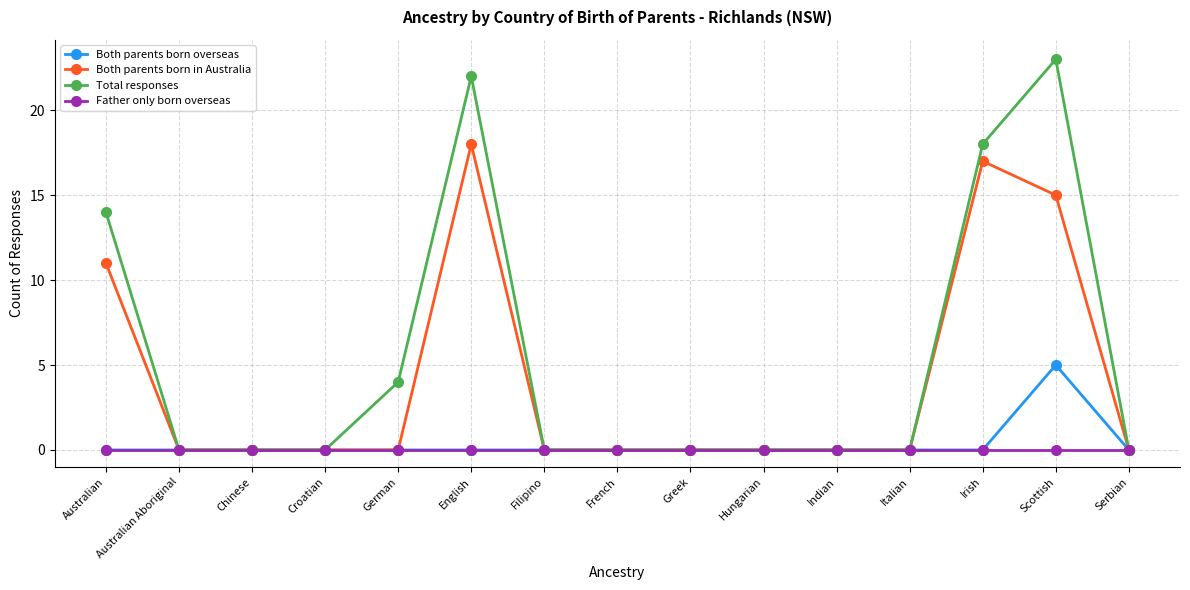

Count the number of categories in the chart.

15